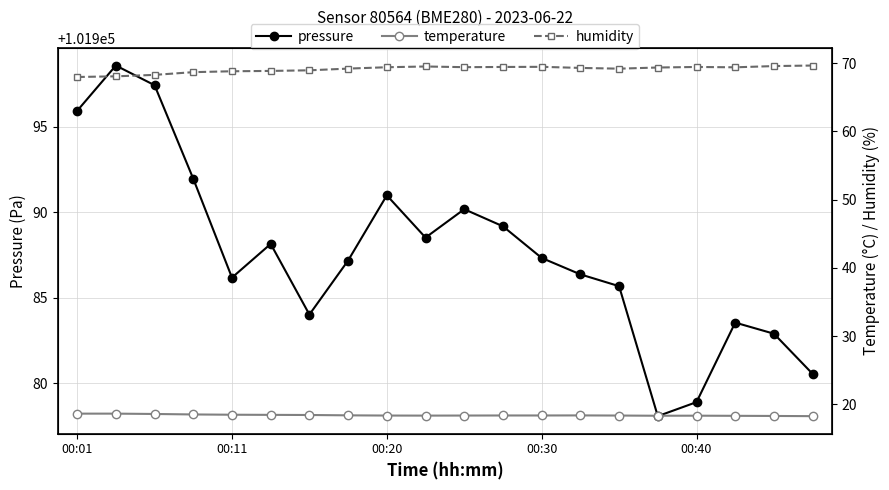

What is the difference between the maximum and minimum values in the temperature series?

0.4